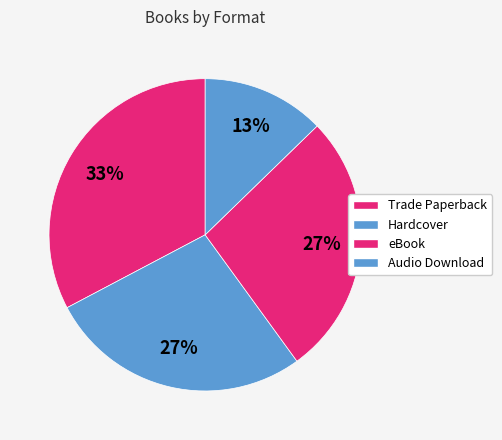

To the nearest percent, what percentage of the pie is Trade Paperback?

33%